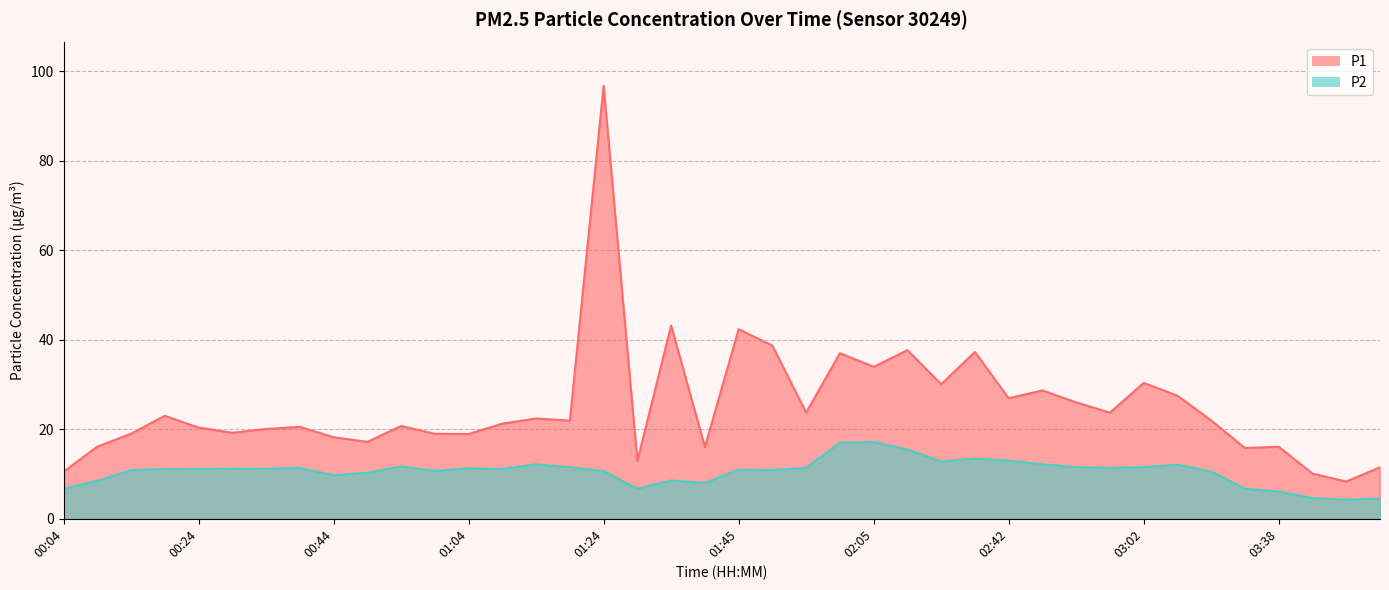

What is the difference between the highest and lowest values at 00:24?

9.2